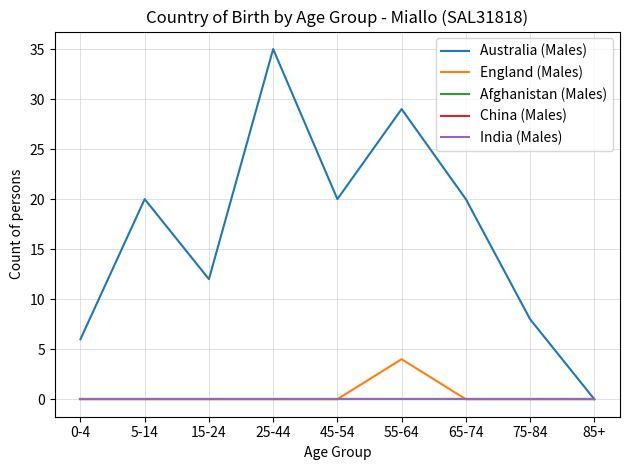

Reading right to left, extract all data points from this chart.

Australia (Males): 0	8	20	29	20	35	12	20	6
England (Males): 0	0	0	4	0	0	0	0	0
Afghanistan (Males): 0	0	0	0	0	0	0	0	0
China (Males): 0	0	0	0	0	0	0	0	0
India (Males): 0	0	0	0	0	0	0	0	0